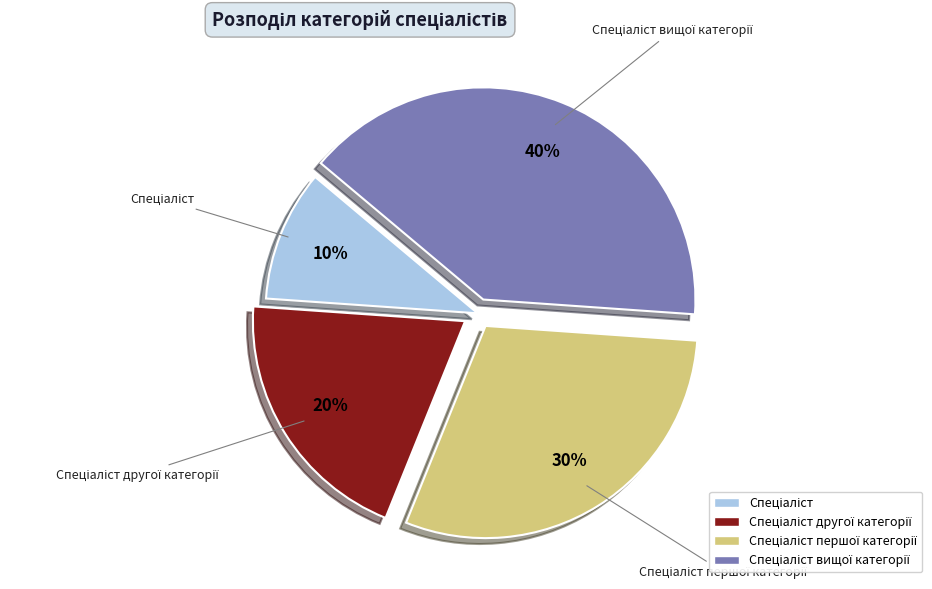

Does any single category account for the majority?

No